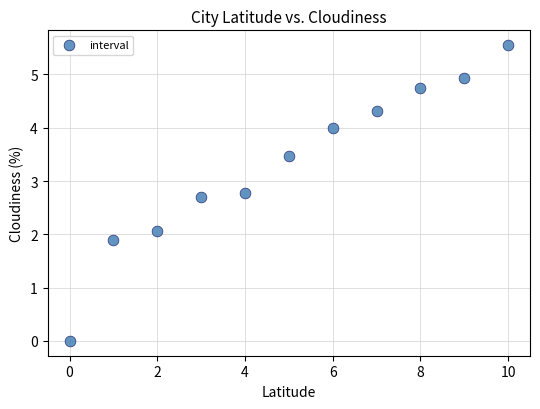

What is the average Y value?

3.3